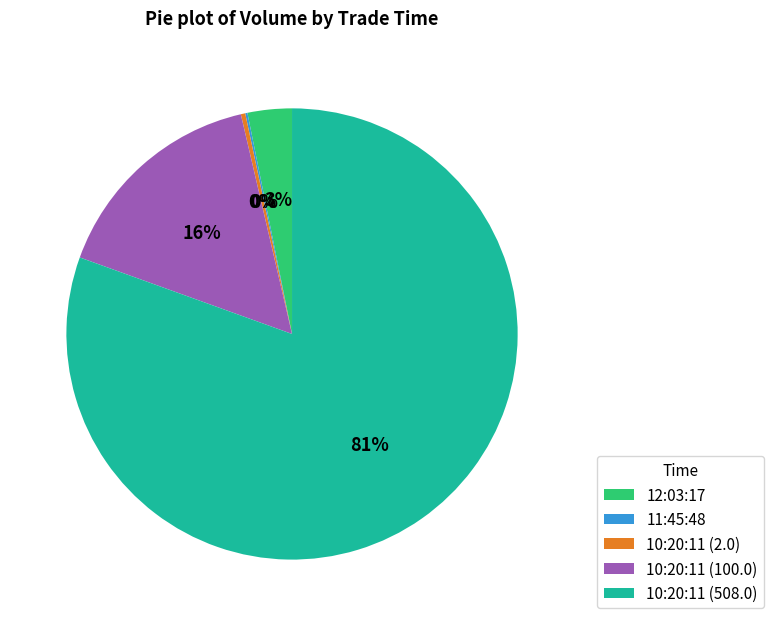

To the nearest percent, what is the difference between the 10:20:11 (100.0) and 10:20:11 (508.0) slice percentages?

65%